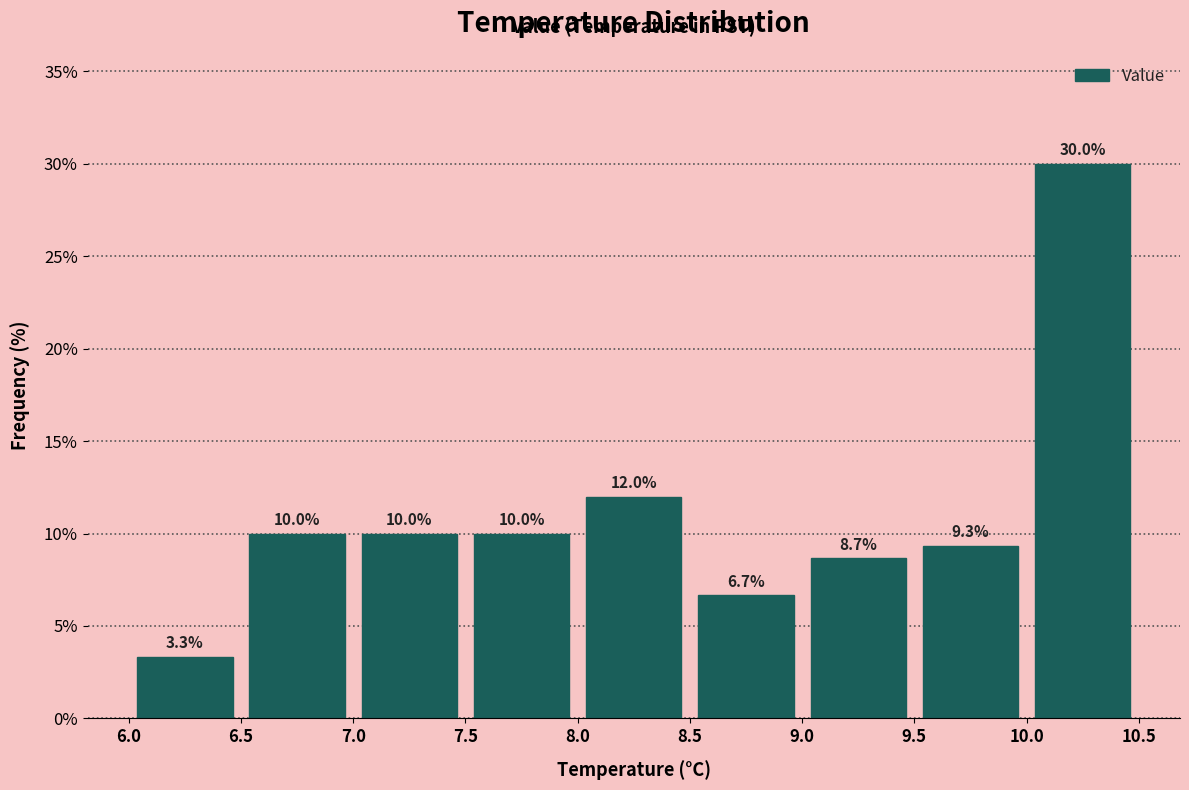

Reading left to right, list every bar in this chart as the range it spans on the x-axis followed by its height.

6.0 to 6.5: 3.3
6.5 to 7.0: 10.0
7.0 to 7.5: 10.0
7.5 to 8.0: 10.0
8.0 to 8.5: 12.0
8.5 to 9.0: 6.7
9.0 to 9.5: 8.7
9.5 to 10.0: 9.3
10.0 to 10.5: 30.0